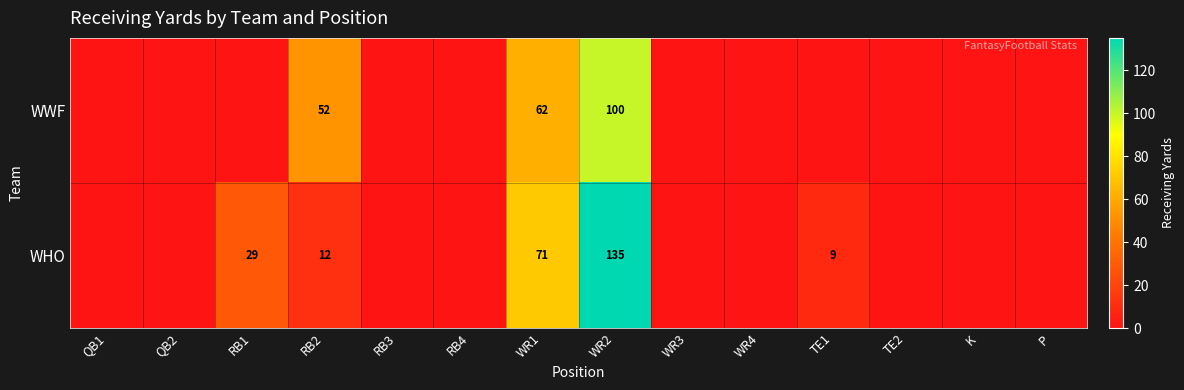

Is the value of WHO at RB1 greater than the value of WWF at WR2?

No